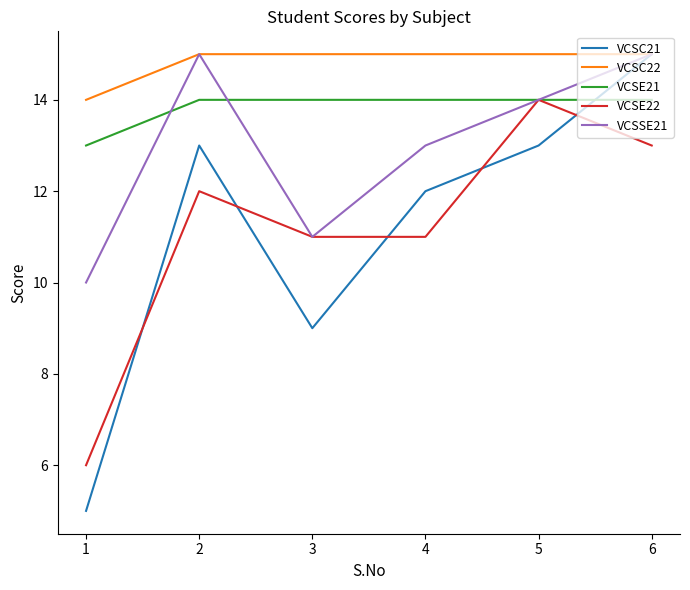

True or false: VCSE21 has a value of 8 at 3.

False